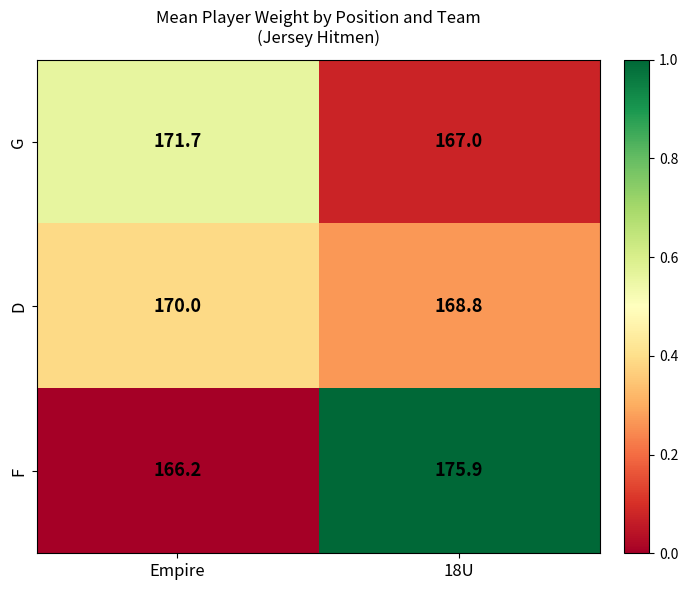

Is it true that G equals 167.0 at 18U?

True